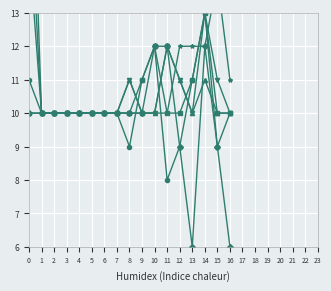

Is the value of col_36 at 1 greater than the value of col_33 at 14?

No